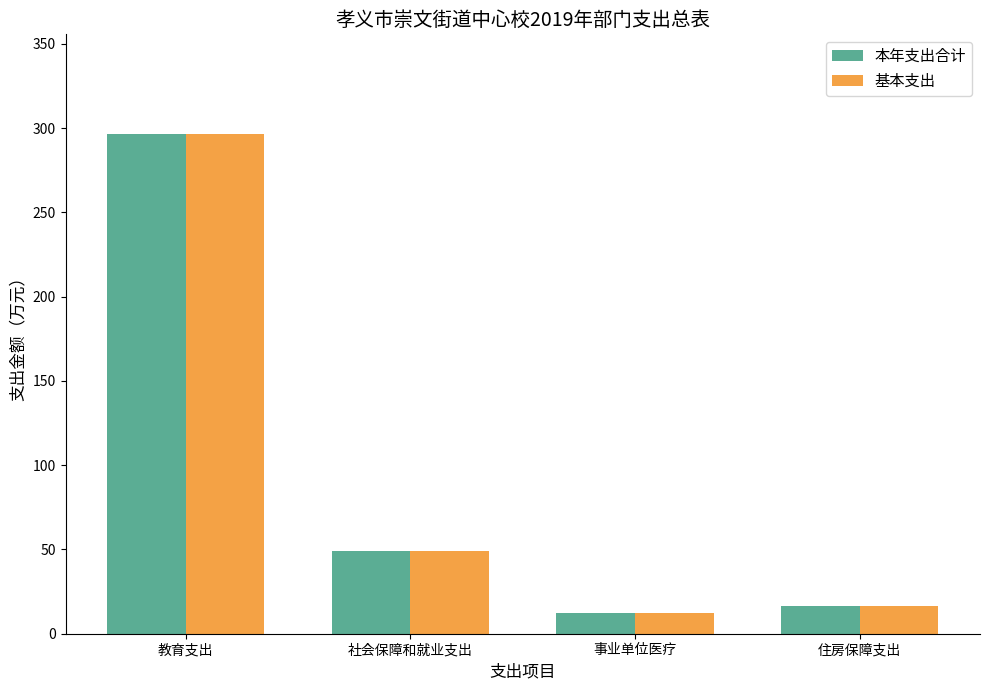

What is the label of the 1st bar from the left?

教育支出